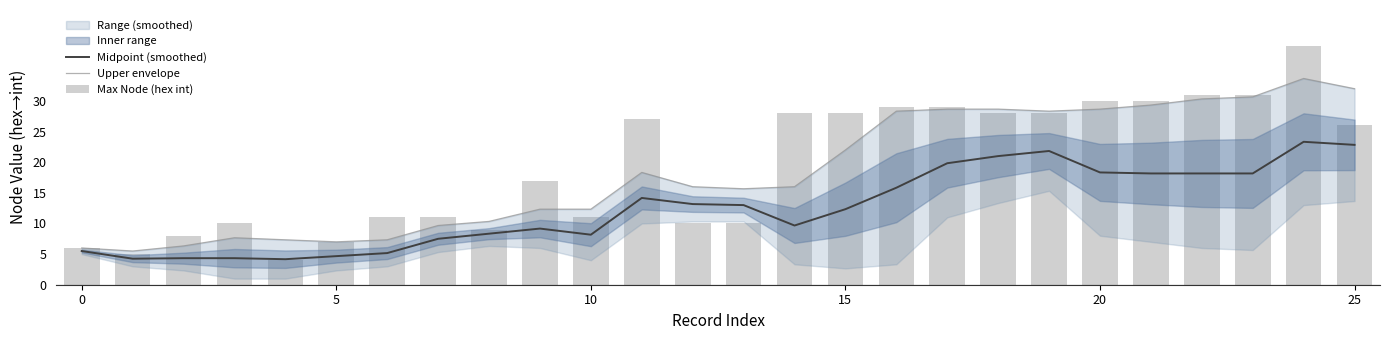

Between 11 and 25, which series saw the biggest shift?

Upper envelope